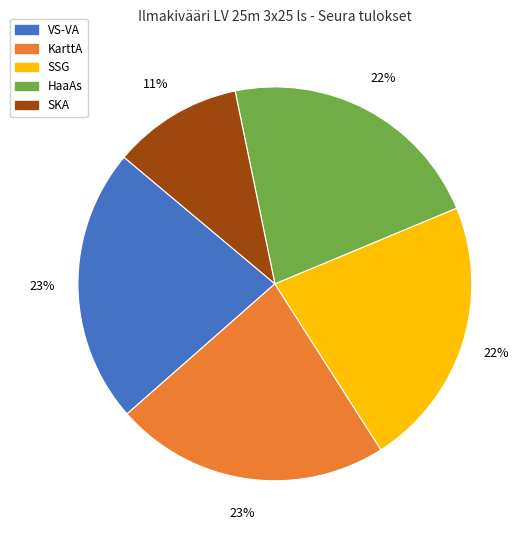

Is there any slice that represents more than half of the pie?

No